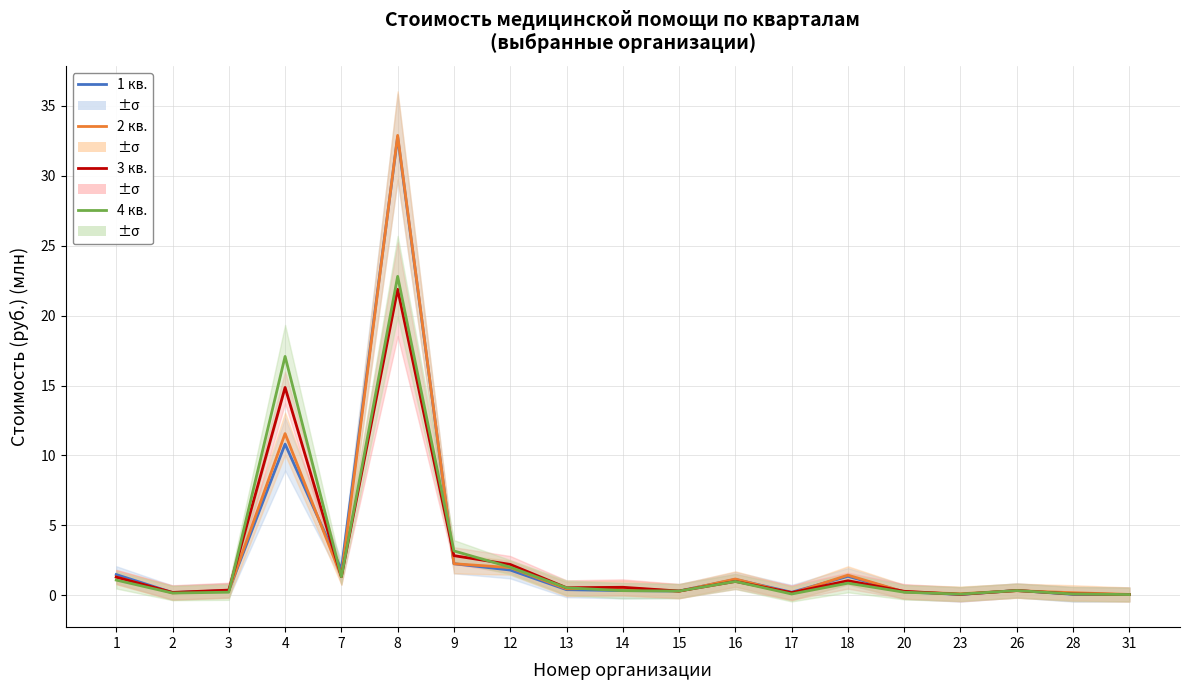

What is the difference between the second highest and second lowest values in the 4 кв. series?

17.0